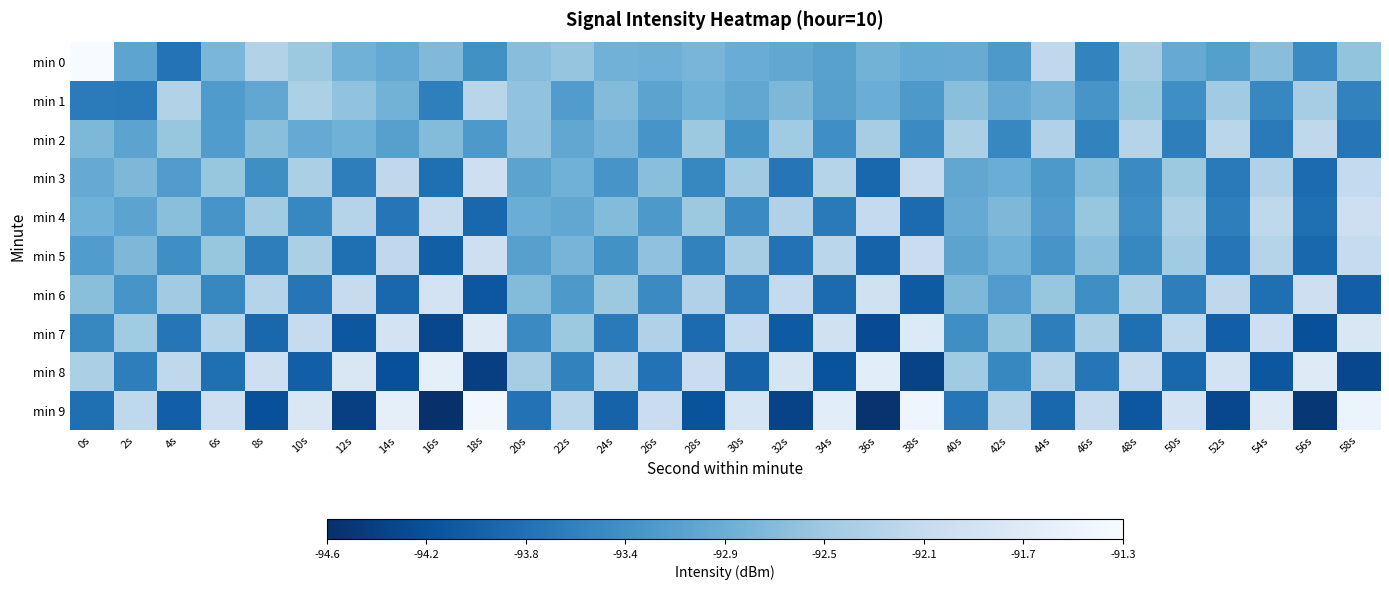

How many categories are shown in the chart?

30